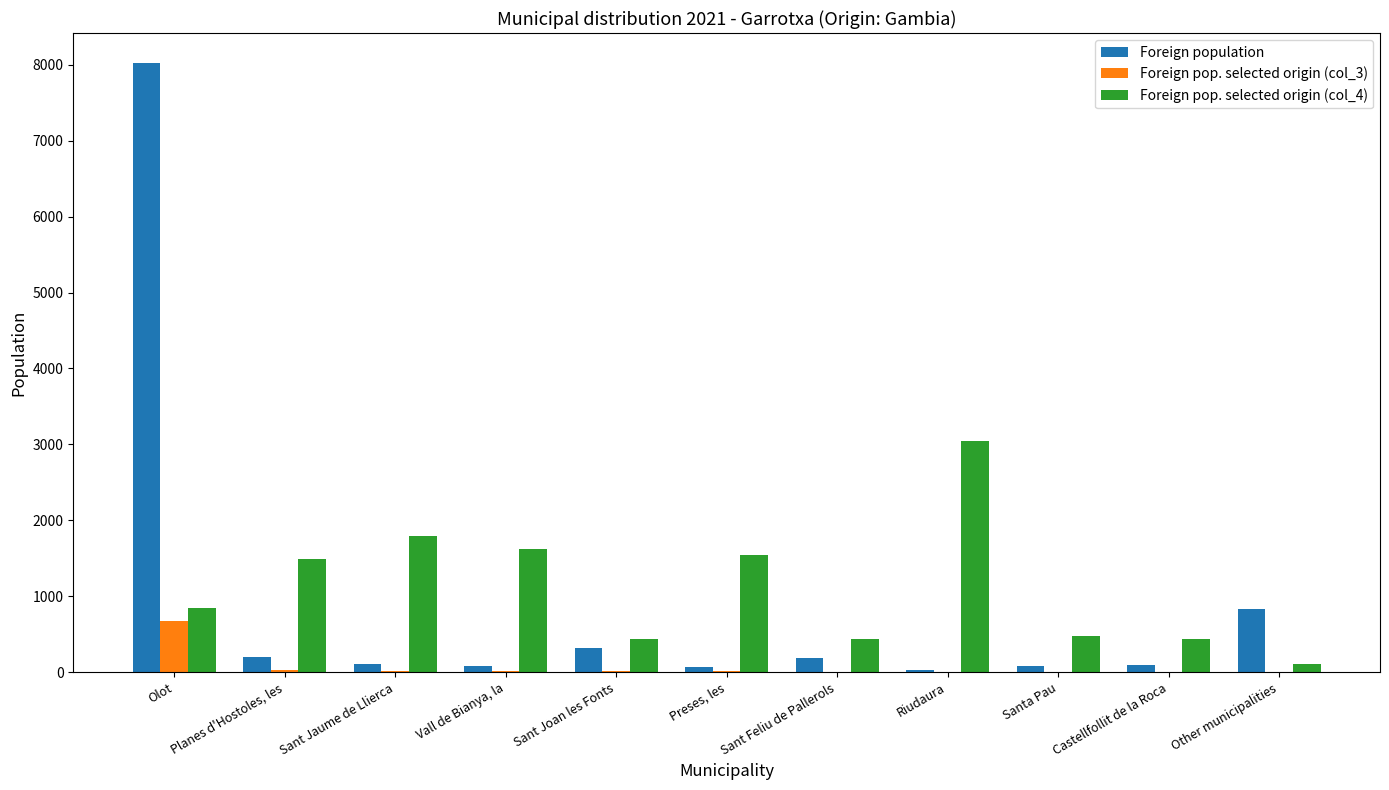

At which category does the chart reach its peak across all series?

Olot